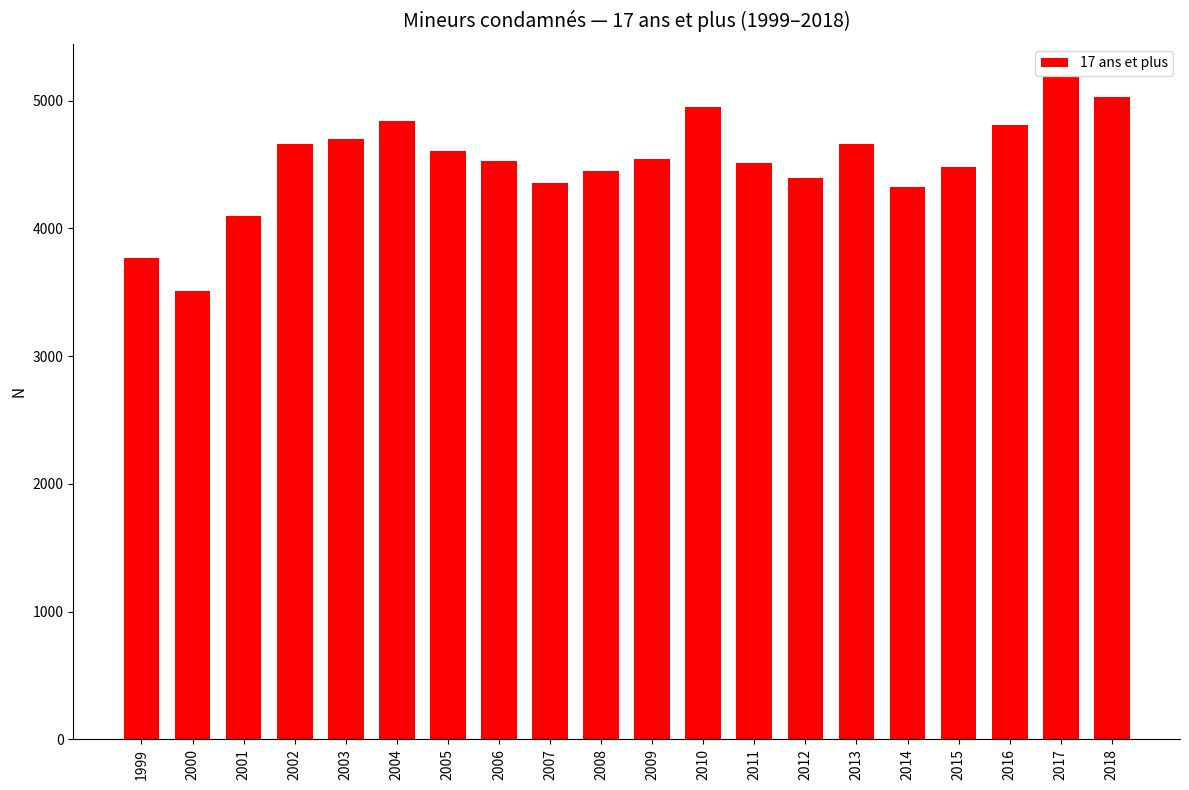

The value at 2018 is 8711. True or false?

False